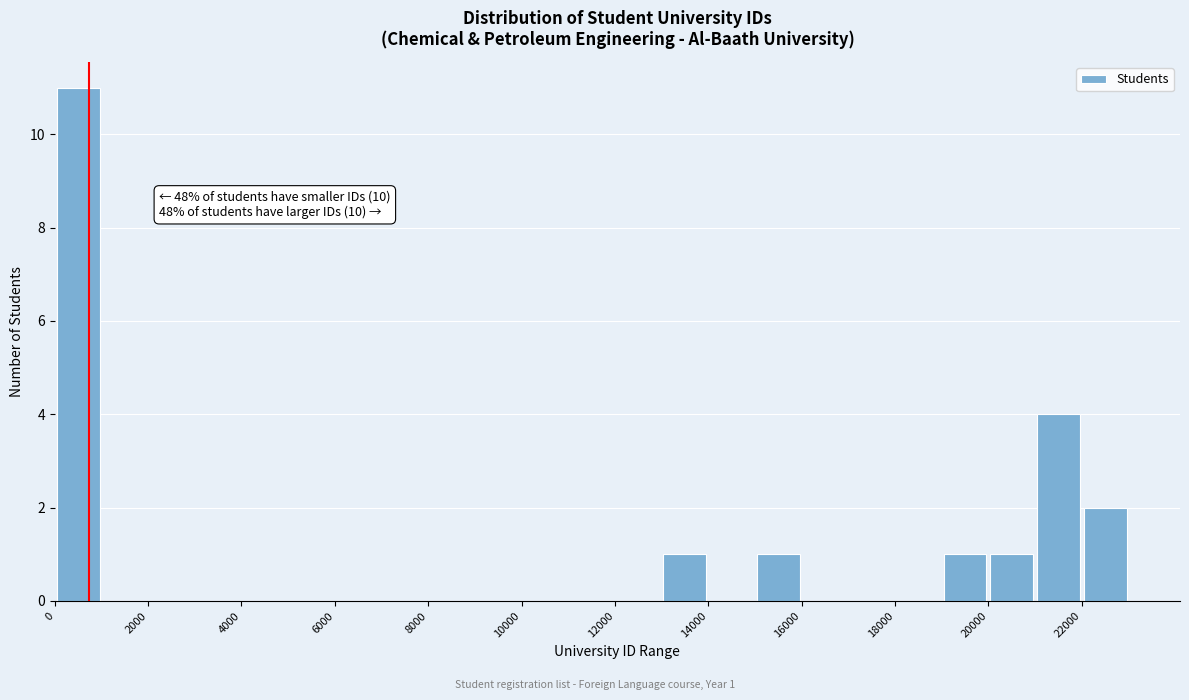

Which range on the x-axis has the tallest bar?

0 to 1000